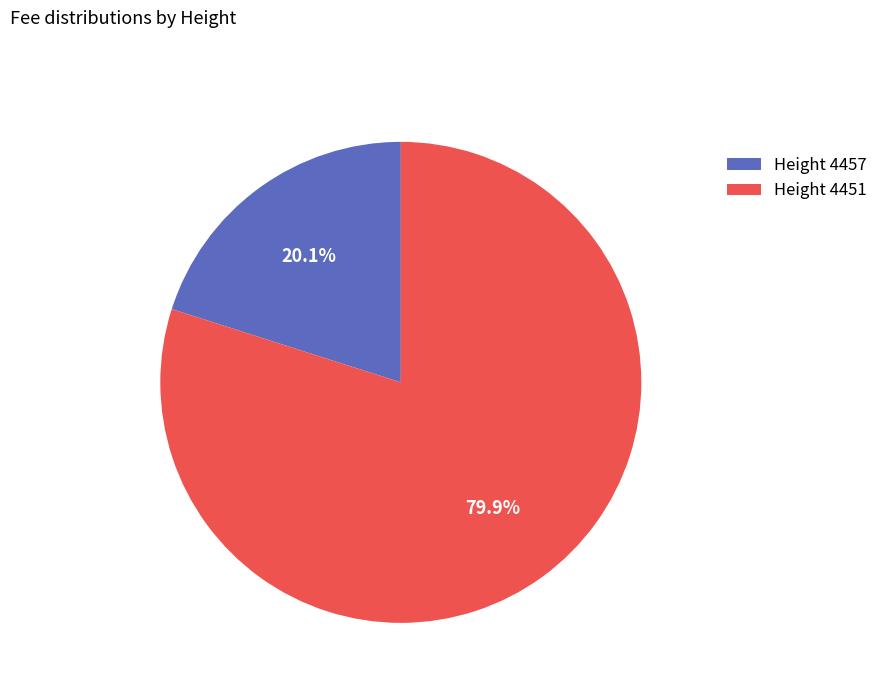

Is there any slice that represents more than half of the pie?

Yes